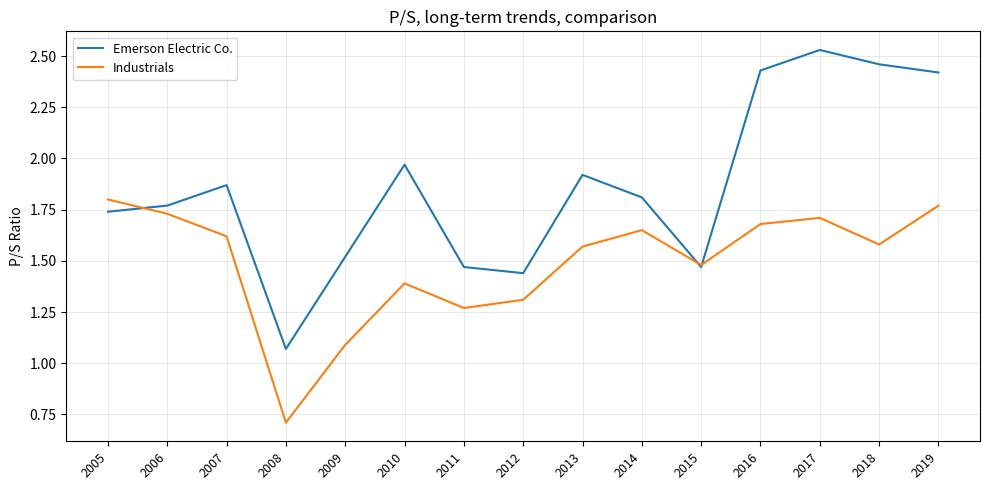

At which category does the chart reach its minimum across all series?

2008